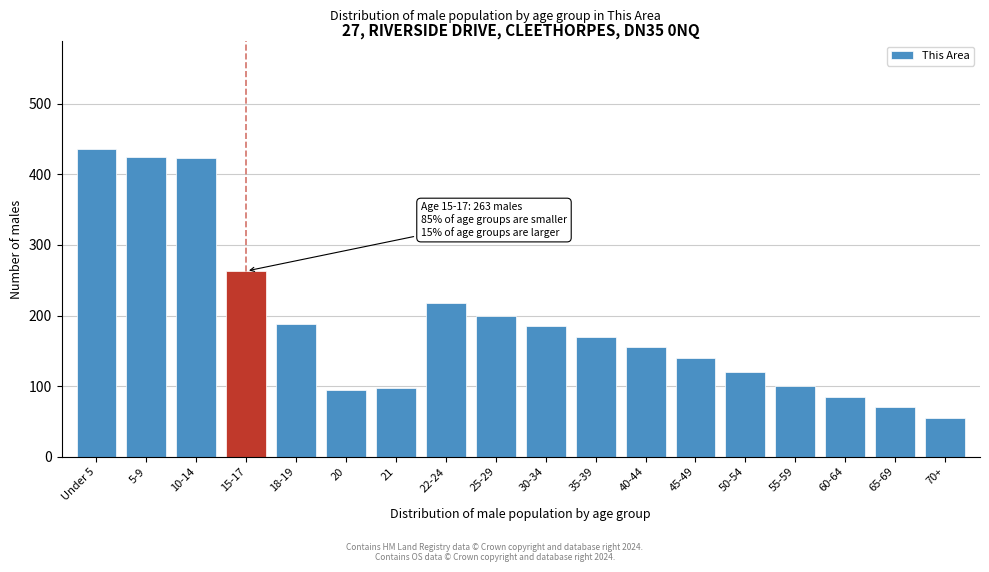

What is the sum of all values?

3424